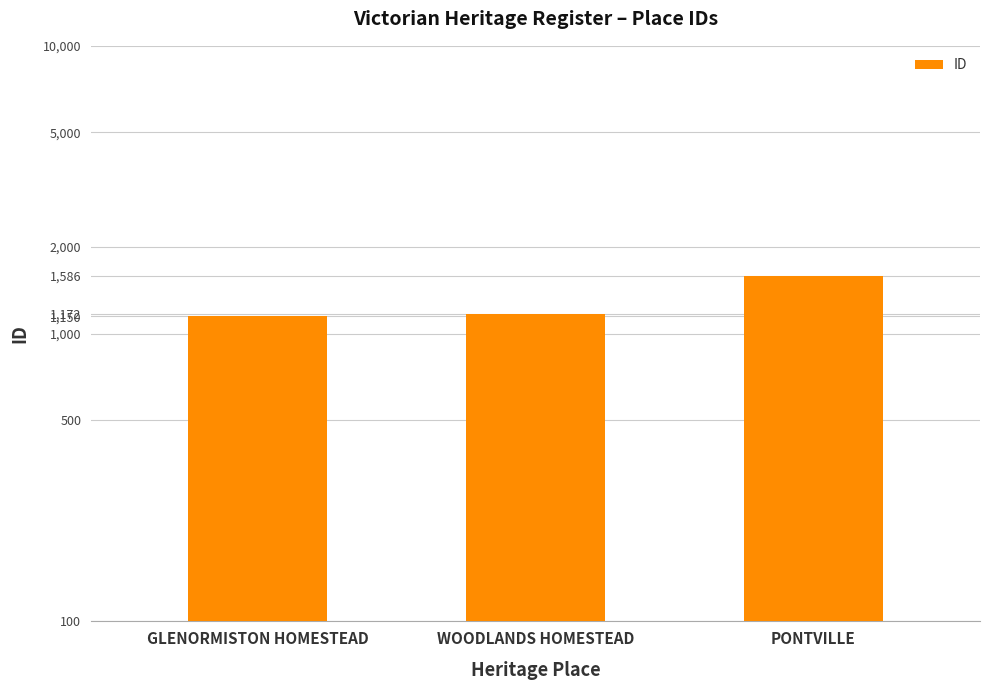

Are the bars horizontal?

No